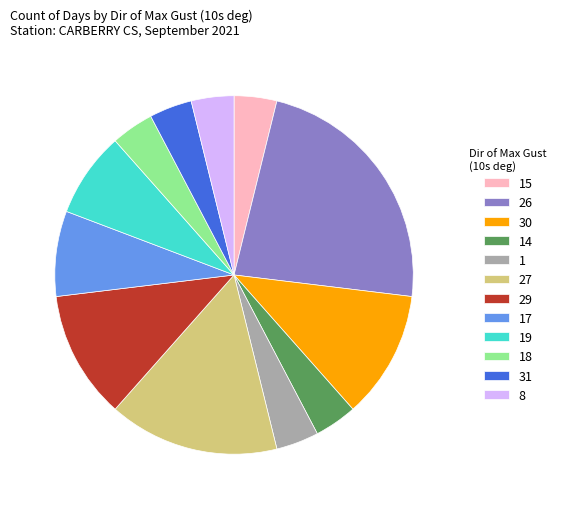

Is it true that 8 is 14% of the pie?

False